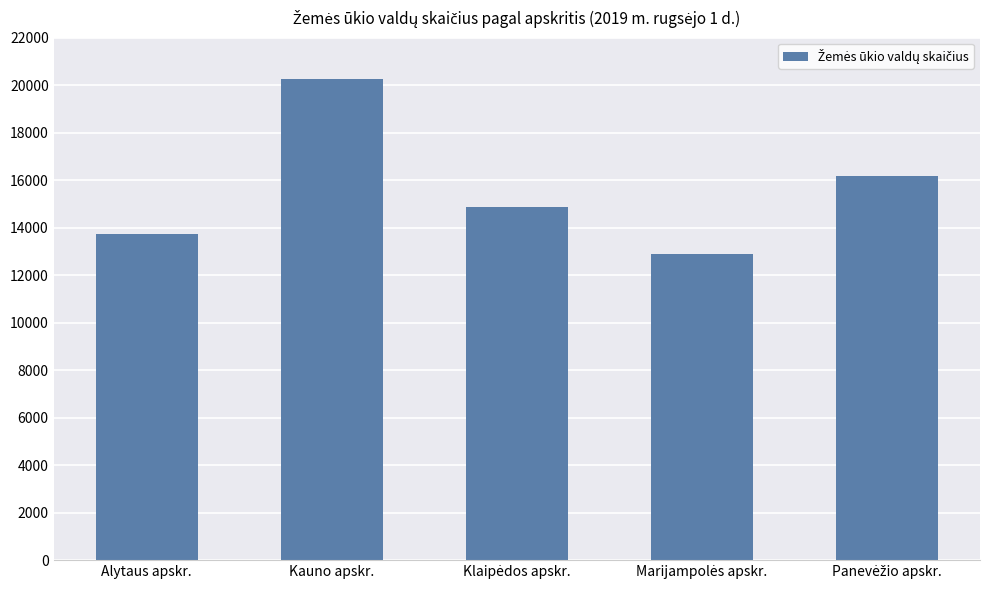

True or false: the data shows 13725 at Alytaus apskr..

True